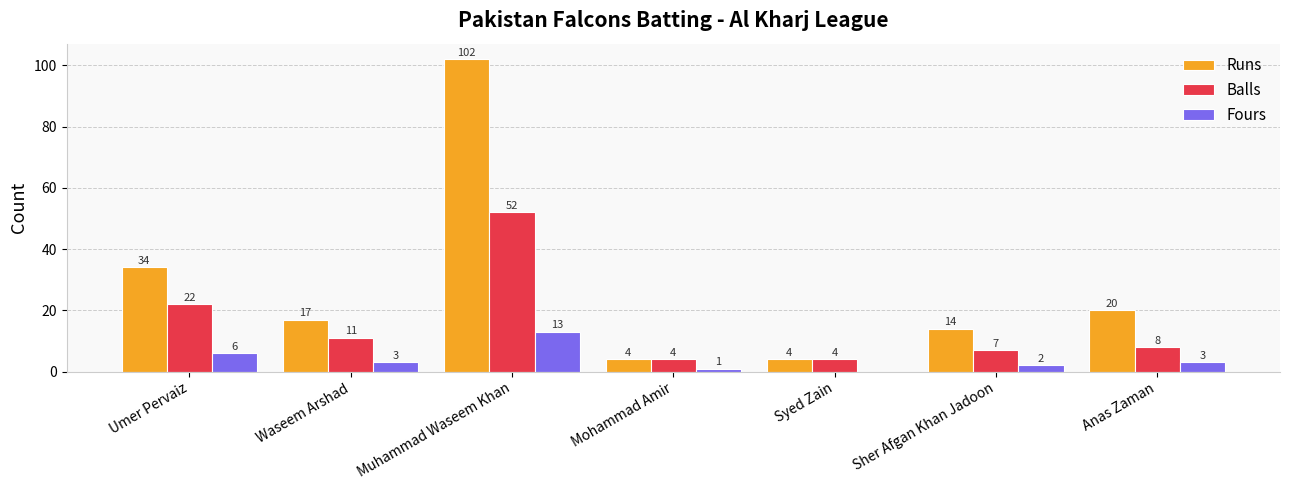

What is the greatest value displayed?

102